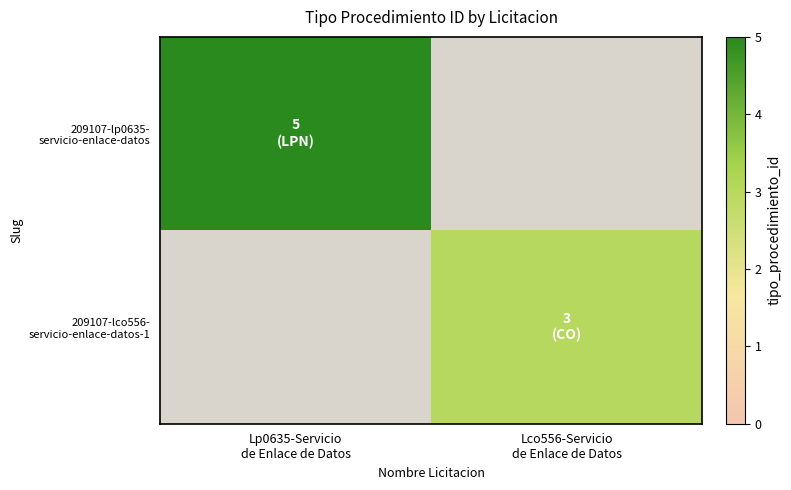

List the series in order of their overall mean, highest first.

209107-lp0635- servicio-enlace-datos, 209107-lco556- servicio-enlace-datos-1